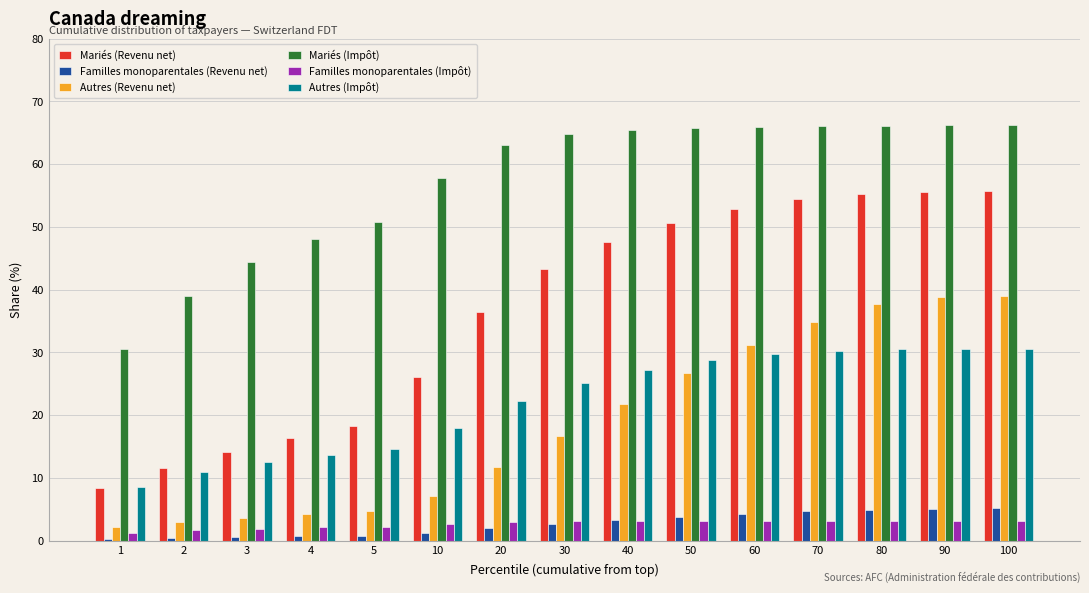

How many distinct data groups are displayed?

6